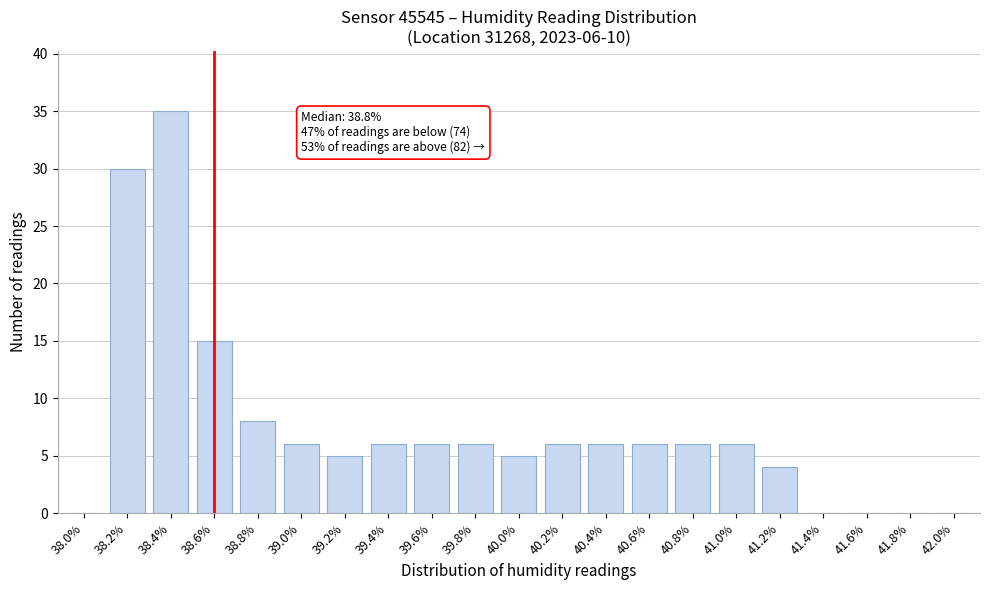

Reading left to right, what are all the values shown in this chart?

38.0%=0	38.2%=30	38.4%=35	38.6%=15	38.8%=8	39.0%=6	39.2%=5	39.4%=6	39.6%=6	39.8%=6	40.0%=5	40.2%=6	40.4%=6	40.6%=6	40.8%=6	41.0%=6	41.2%=4	41.4%=0	41.6%=0	41.8%=0	42.0%=0